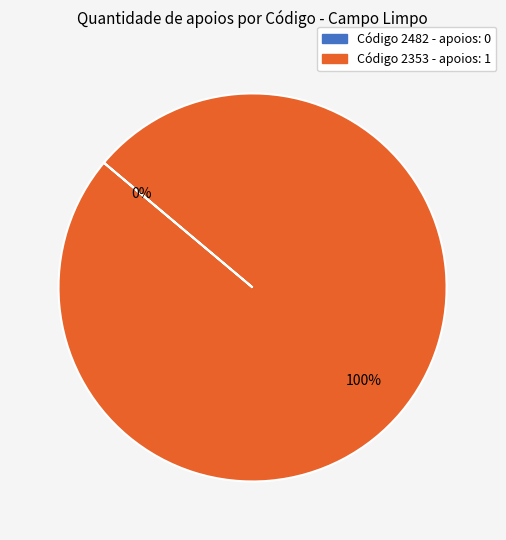

Does 2353 represent more than half of the total?

Yes